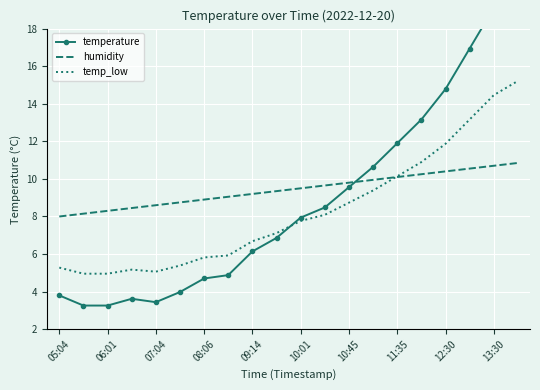

What is the sum of the humidity values at 05:04 and 15?

18.2